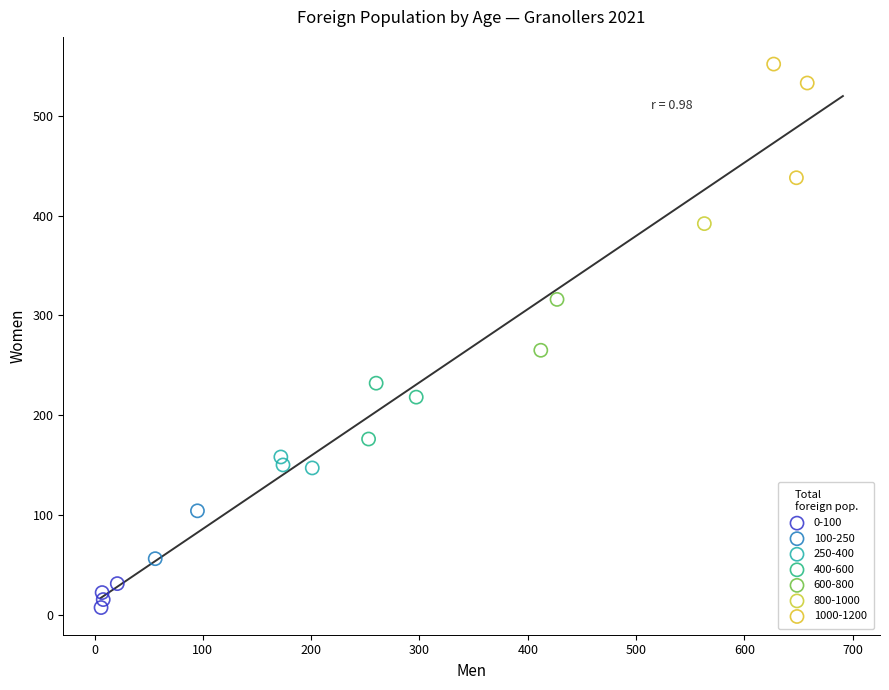

What are all the series names shown in the legend?

0-100, 100-250, 250-400, 400-600, 600-800, 800-1000, 1000-1200